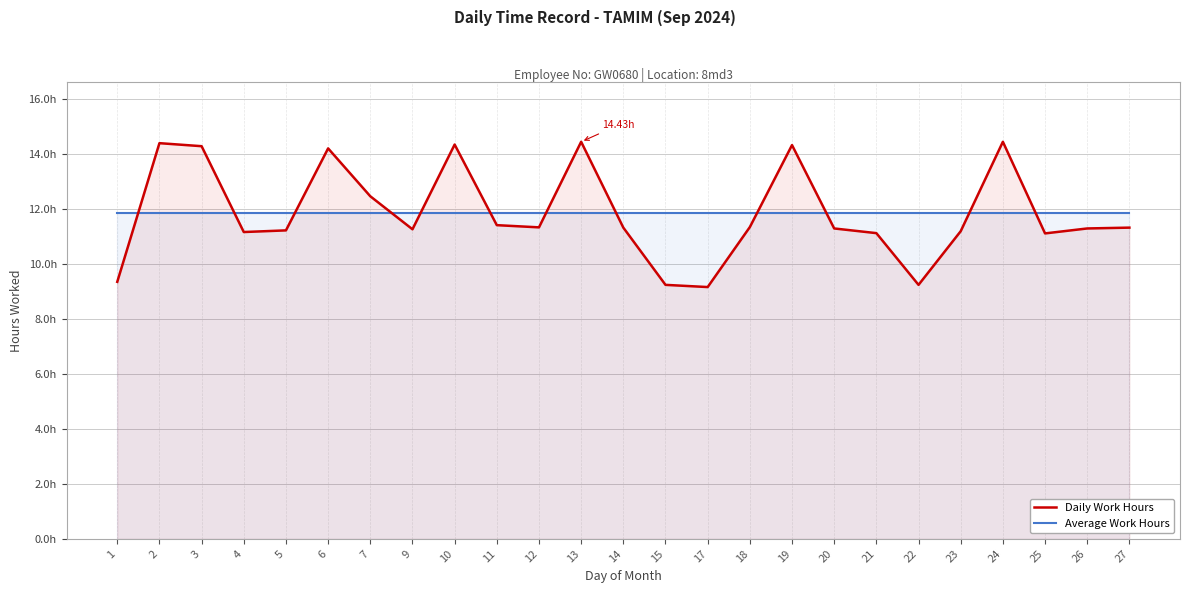

Reading right to left, extract all data points from this chart.

Daily Work Hours: 11.3	11.3	11.1	14.4	11.2	9.2	11.1	11.3	14.3	11.3	9.2	9.2	11.3	14.4	11.3	11.4	14.3	11.2	12.4	14.2	11.2	11.2	14.3	14.4	9.3
Average Work Hours: 11.8	11.8	11.8	11.8	11.8	11.8	11.8	11.8	11.8	11.8	11.8	11.8	11.8	11.8	11.8	11.8	11.8	11.8	11.8	11.8	11.8	11.8	11.8	11.8	11.8